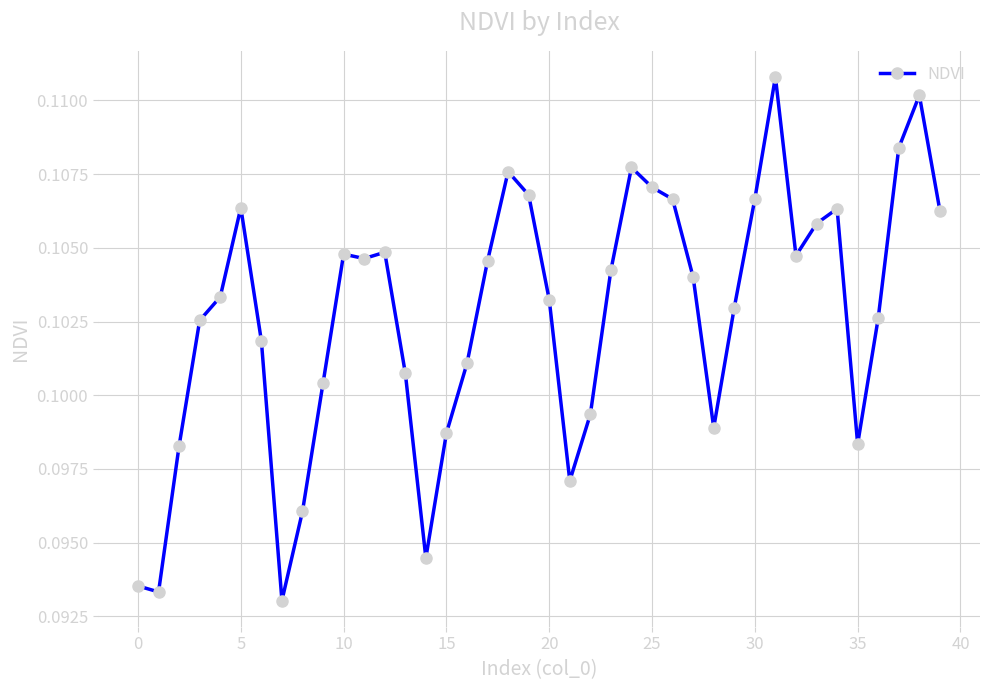

True or false: the data has more than 1 interior local peaks.

True